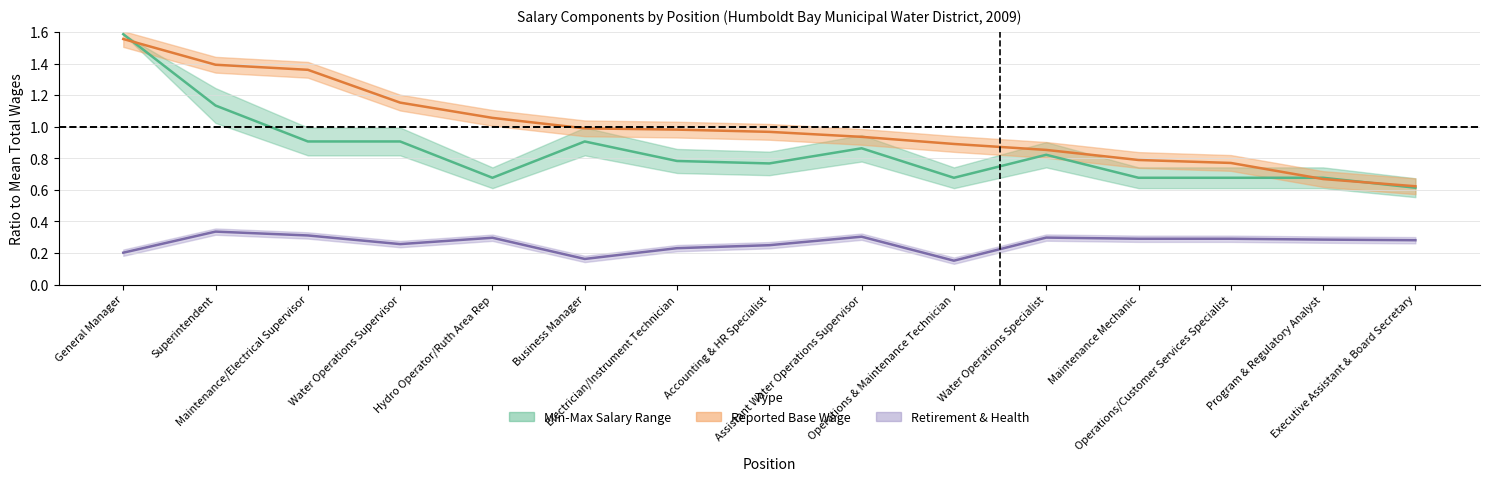

What is the average value of the Retirement & Health Contribution series?

0.3